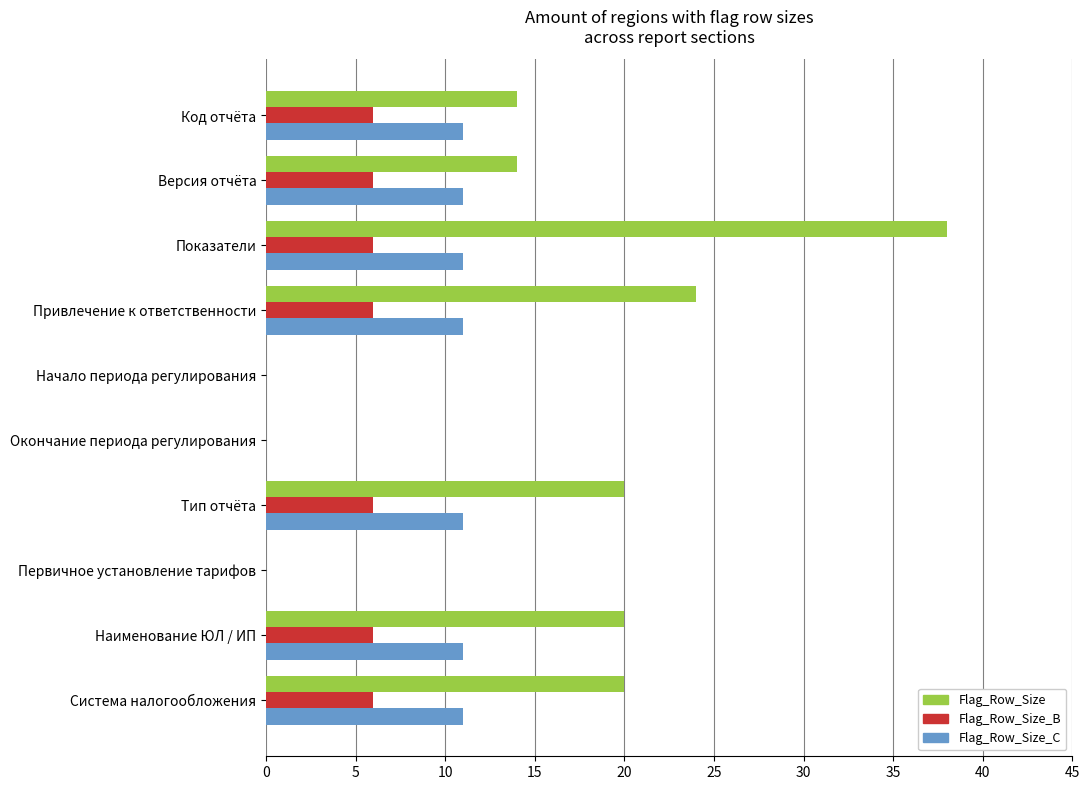

What are all the series names shown in the legend?

Flag_Row_Size, Flag_Row_Size_B, Flag_Row_Size_C